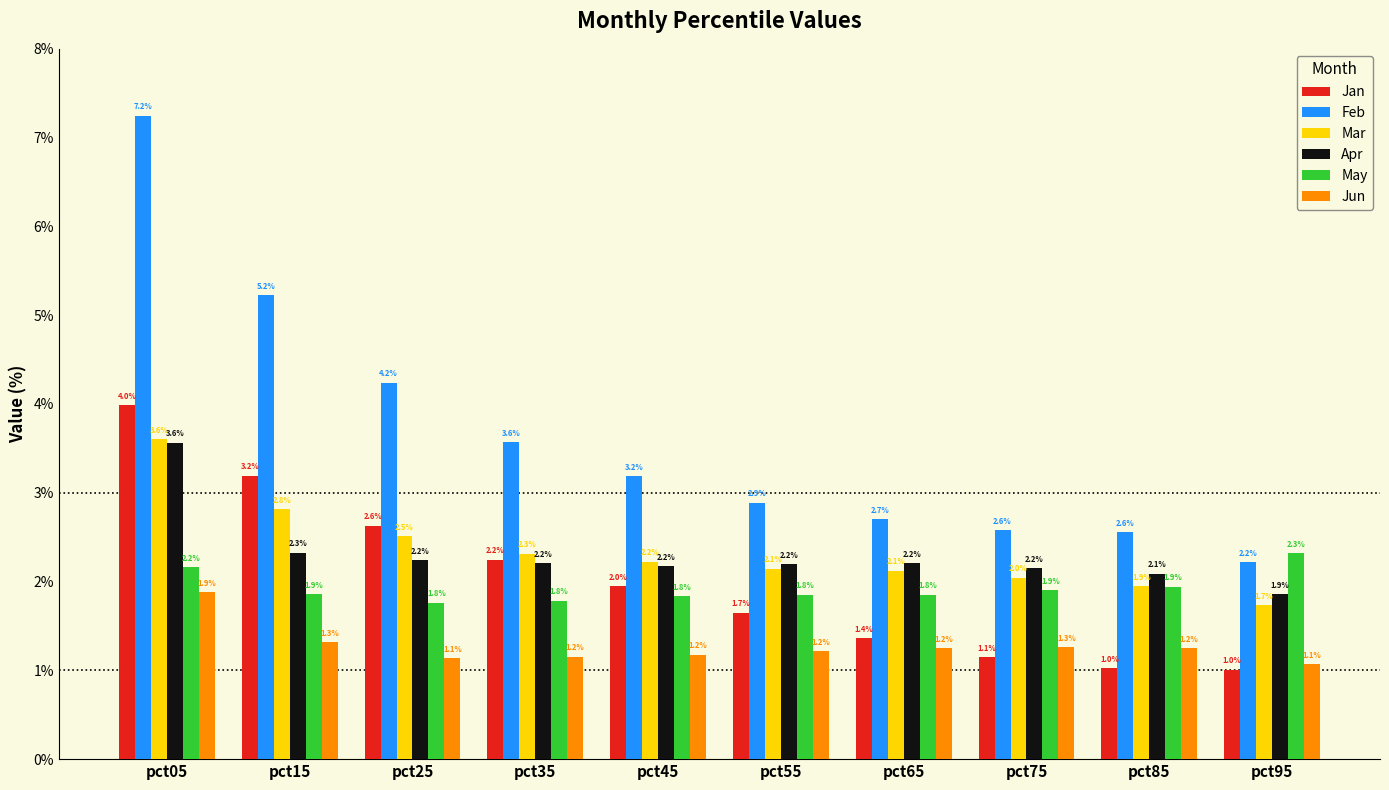

The May series shows 2.2 at pct05. True or false?

True